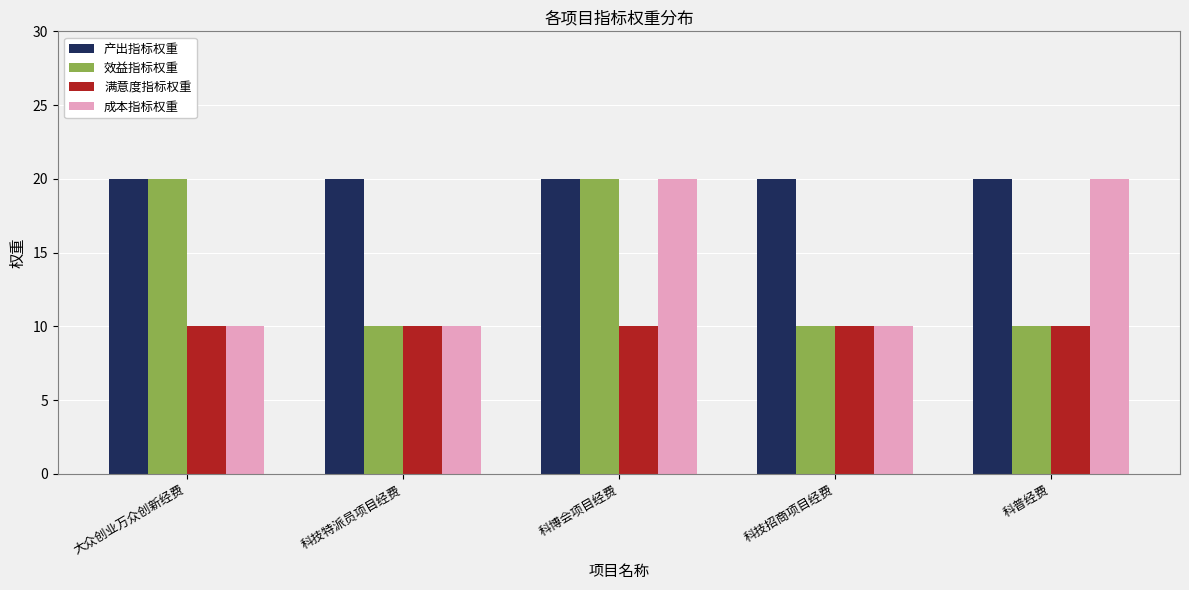

Count the 效益指标权重 values in the range 10 to 20.

5